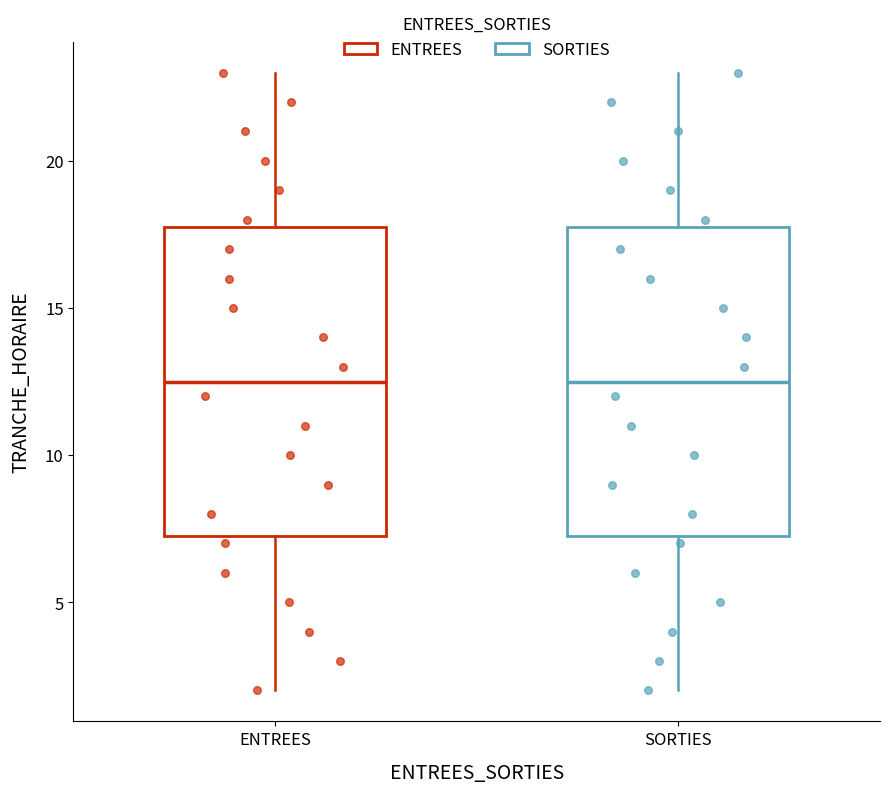

Reading left to right, read every box against the y-axis: the position of its median line, the range the box covers, and the ends of its whiskers. The values are not printed on the chart, so give them approximately, as read against the axis.

ENTREES: median 12.5, box 7.5 to 18.0, whiskers 2.0 to 23.0
SORTIES: median 12.5, box 7.5 to 18.0, whiskers 2.0 to 23.0